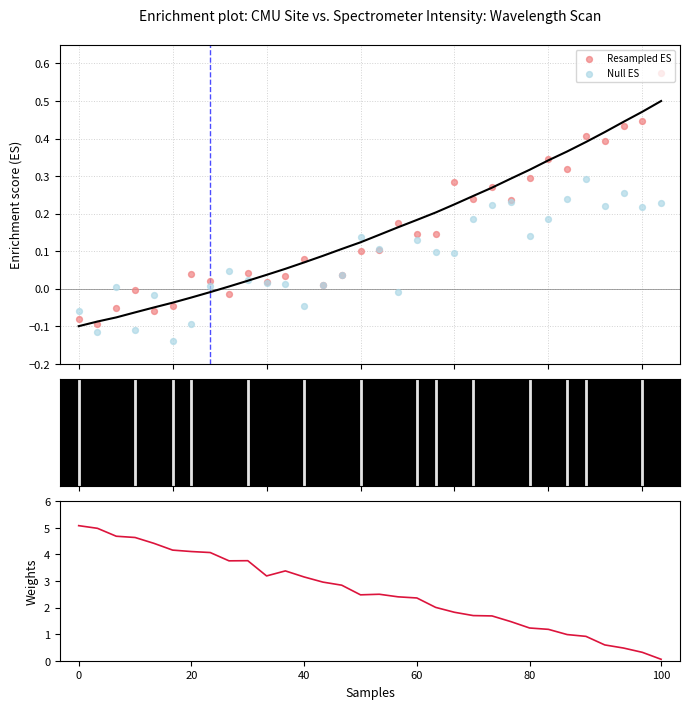

Which series has the widest spread of Y values?

Weights